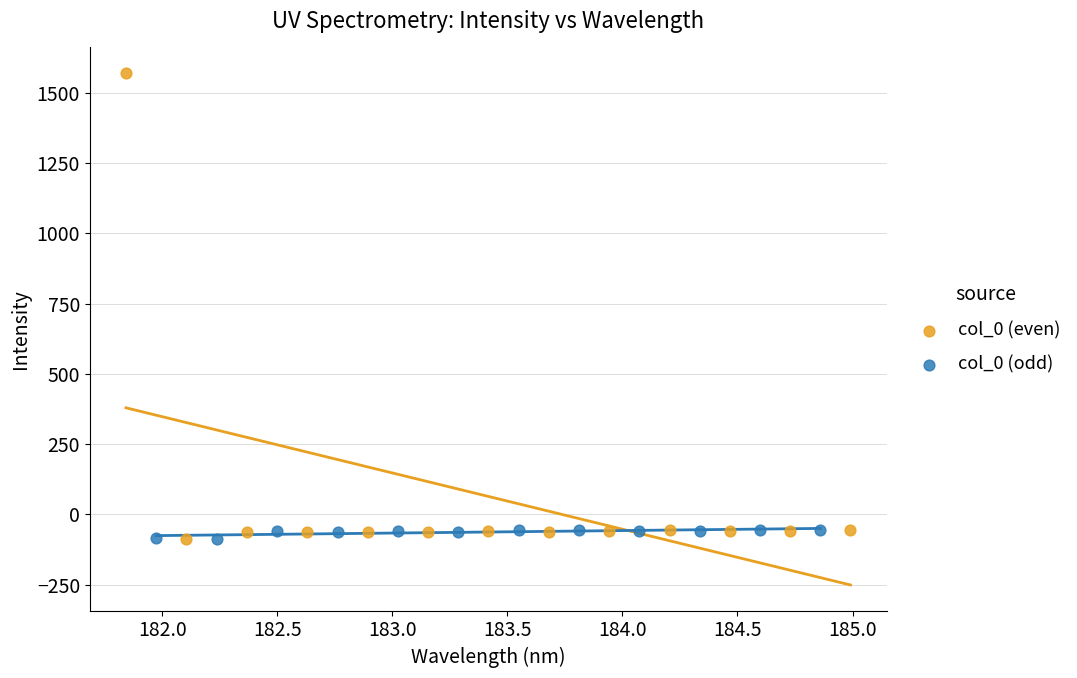

Which series has the largest Y range (max minus min)?

col_0 (even)